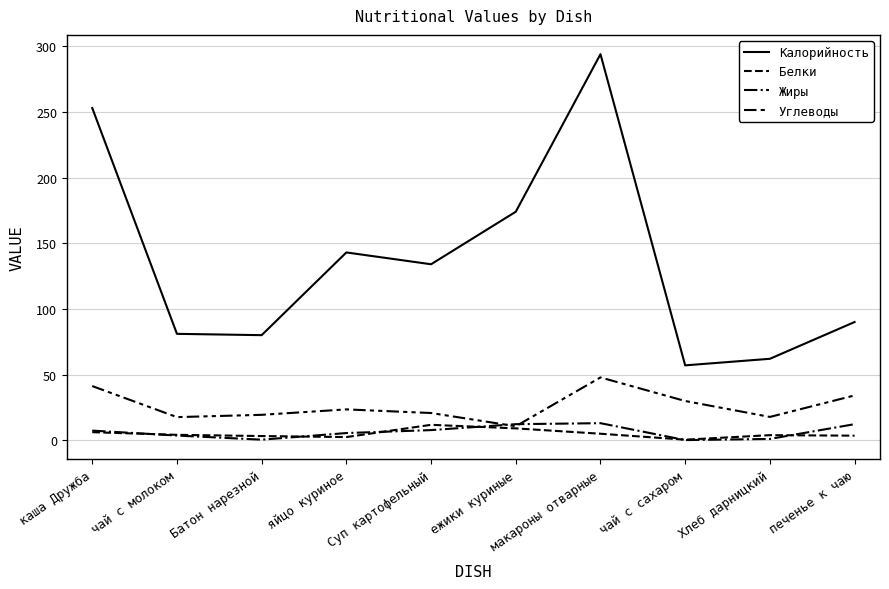

How many interior local peaks does the Калорийность series have?

2